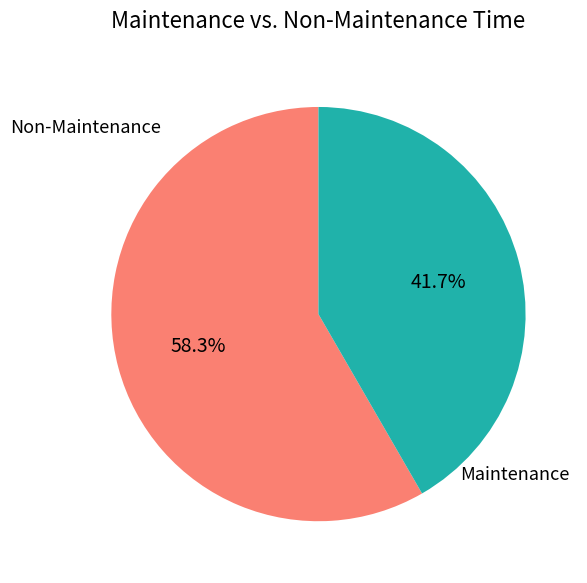

Rank the categories by value from highest to lowest.

Non-Maintenance, Maintenance